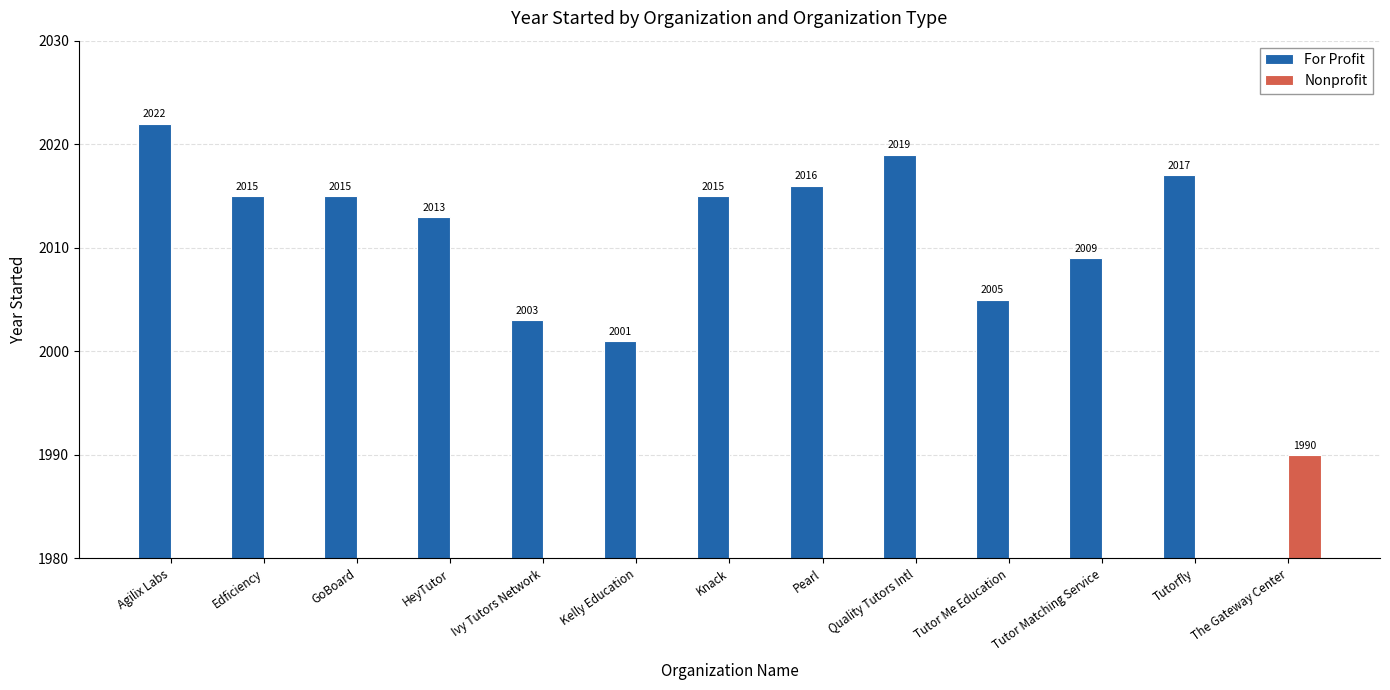

Read the For Profit value at Knack, to the nearest 10.

2020